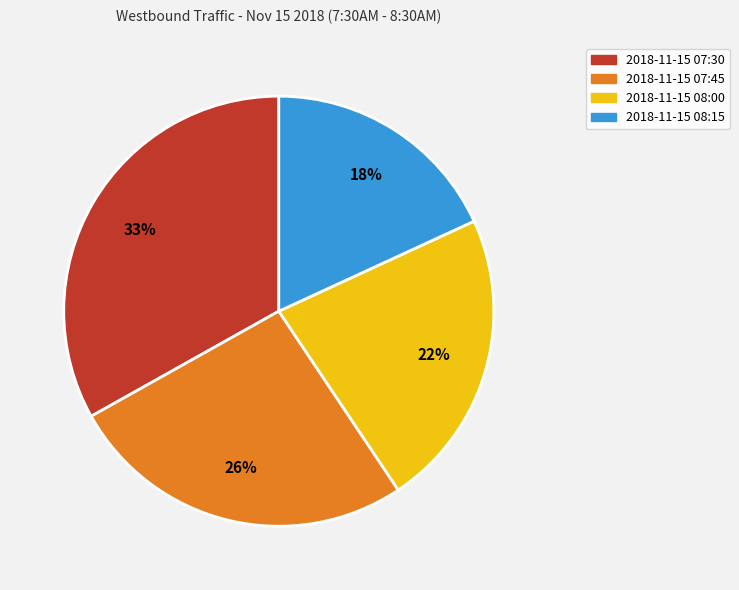

To the nearest percent, what is the average slice percentage?

25%